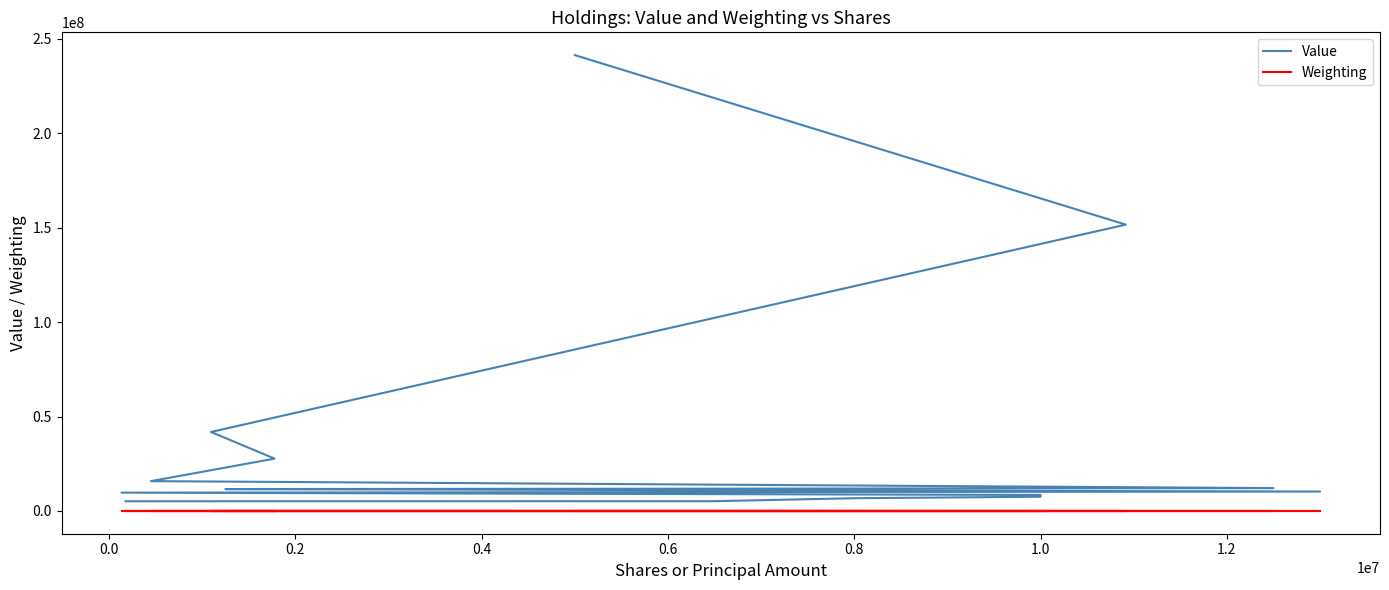

True or false: Weighting and Value intersect in this chart.

False